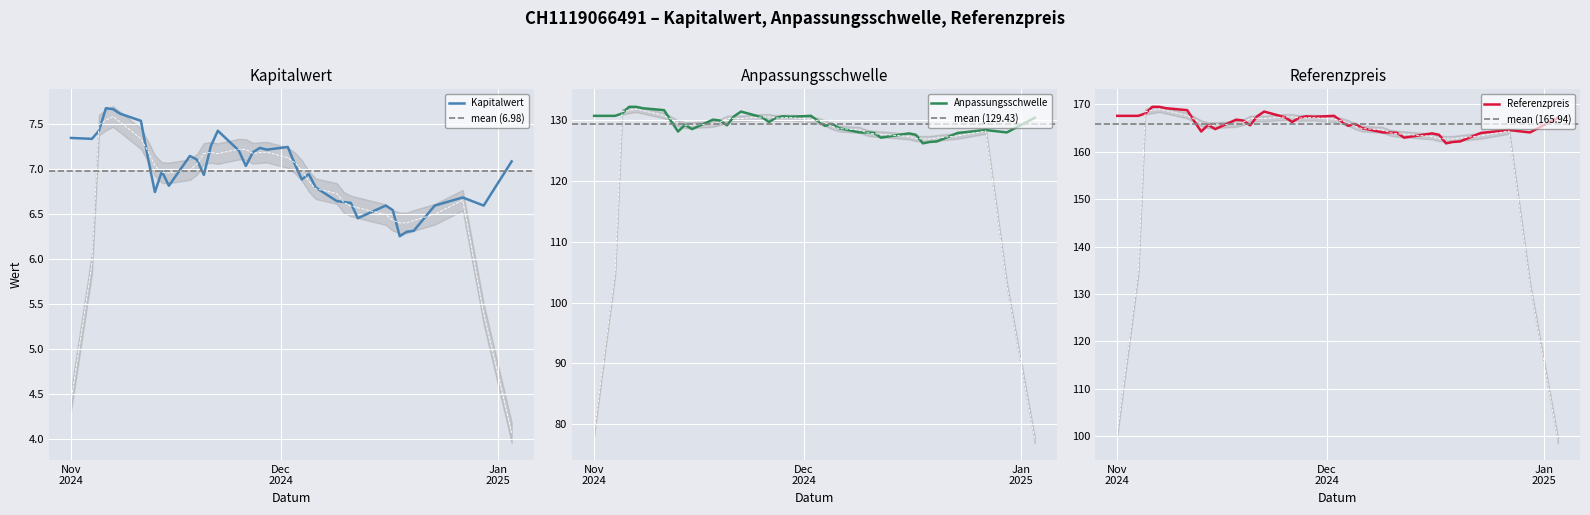

What is the highest value of the Kapitalwert series?

7.7